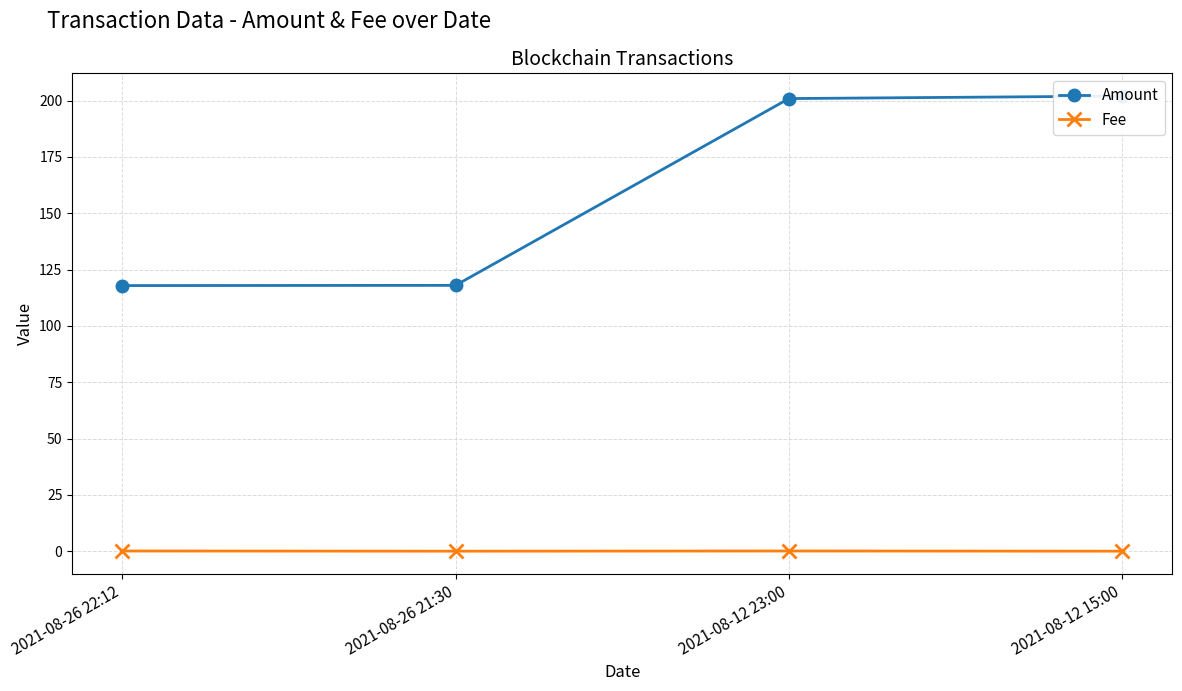

What is the difference between the maximum and minimum values in the Fee series?

0.1